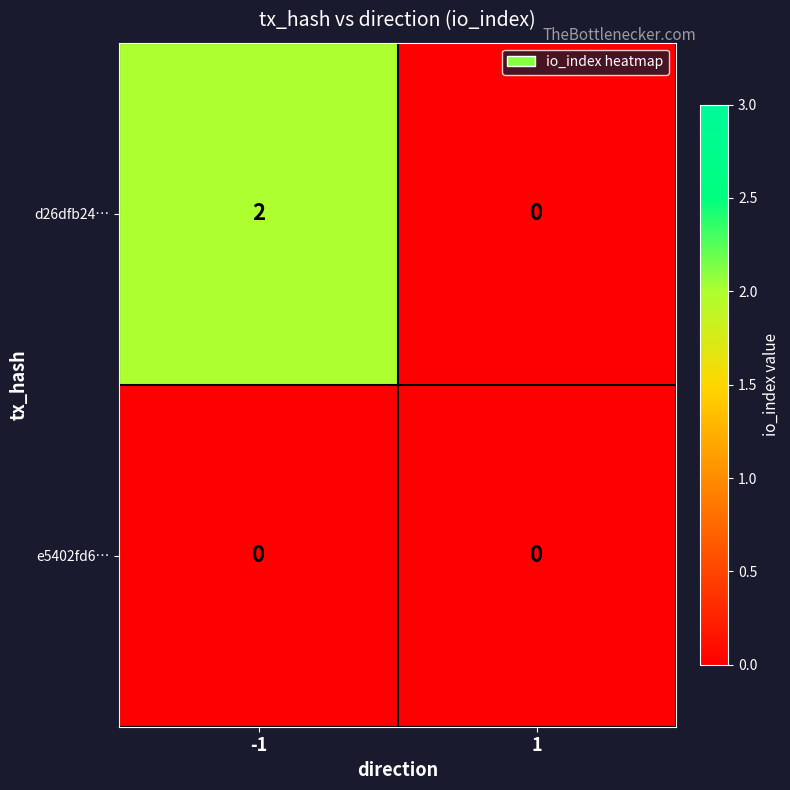

List the series in order of their peak value, highest first.

d26dfb24…, e5402fd6…